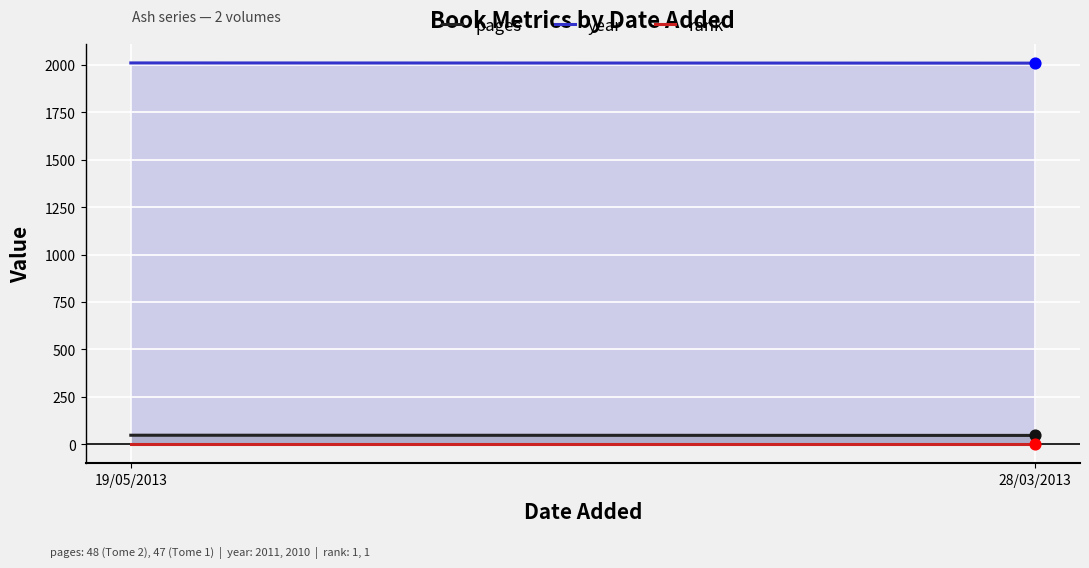

Which series has the largest total across all categories?

year